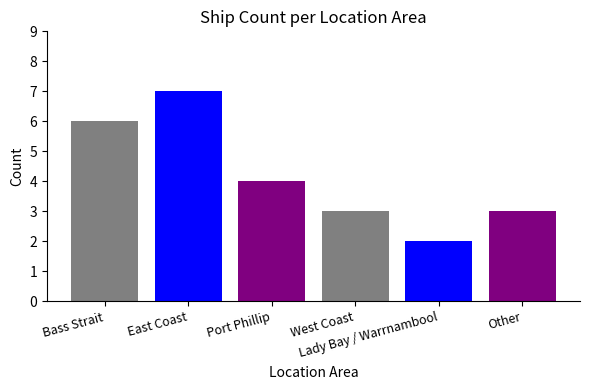

Reading right to left, transcribe all the data shown in this chart.

Other=3	Lady Bay / Warrnambool=2	West Coast=3	Port Phillip=4	East Coast=7	Bass Strait=6